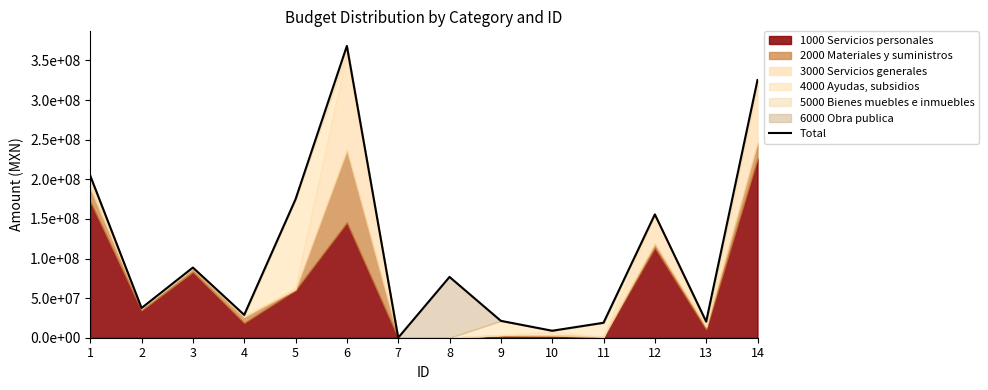

Reading left to right, list all the values displayed in this chart.

204661562	37495236	88602359	28868079	174857071	368387436	0	76732292	21314394	8812966	18876413	155706450	20379472	325352452